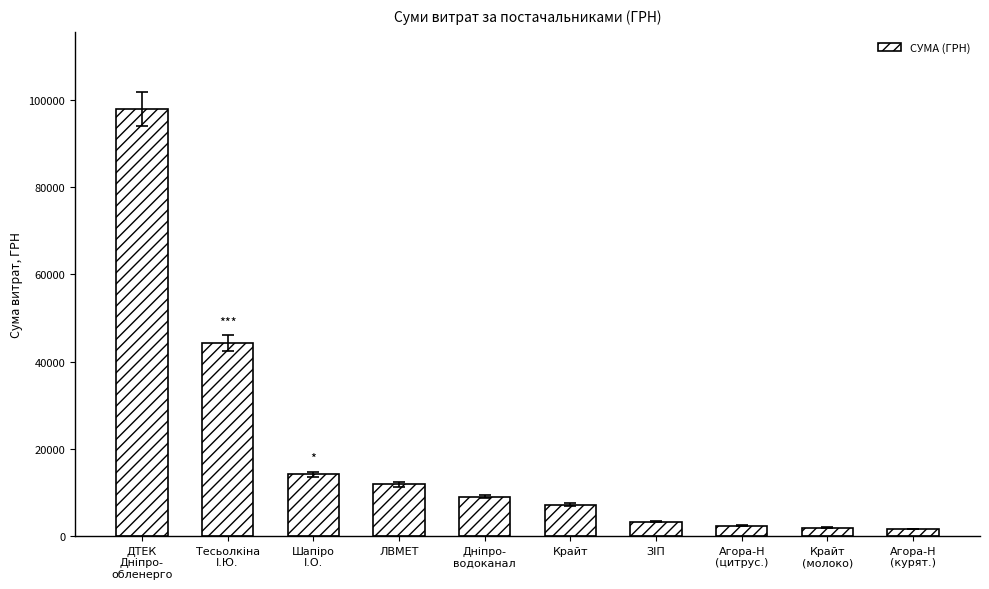

Where is the data nearest to the value 49786?

Тесьолкіна
І.Ю.